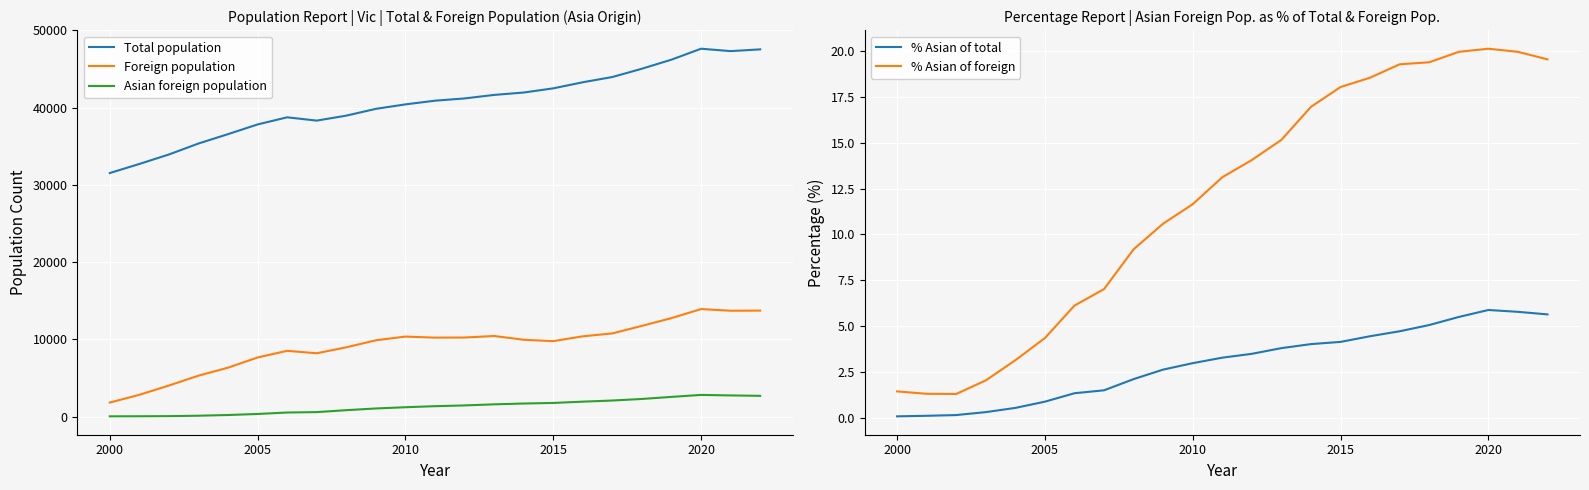

True or false: Total population and Asian foreign population intersect in this chart.

False